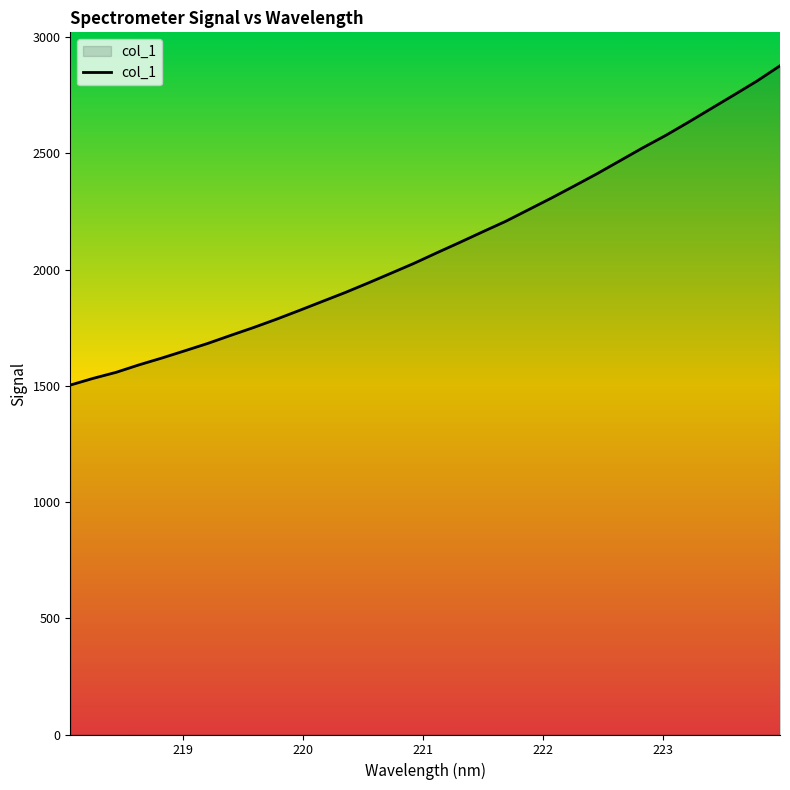

What is the smallest value displayed?

1503.1